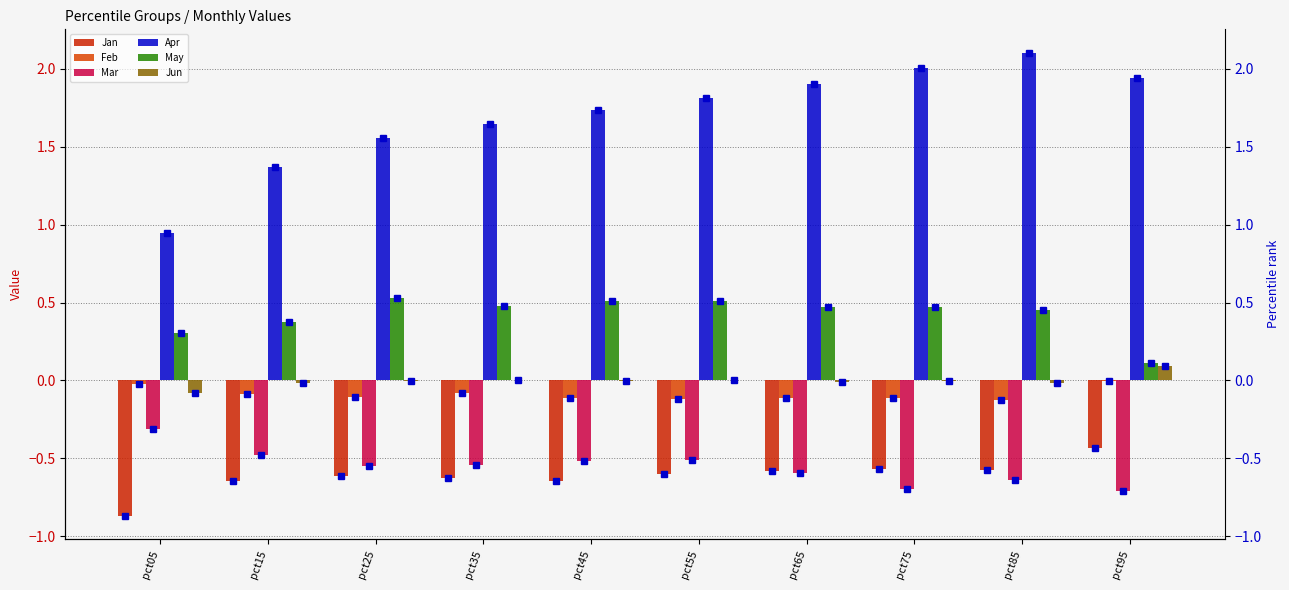

What is the highest value of the Jan series?

-0.4